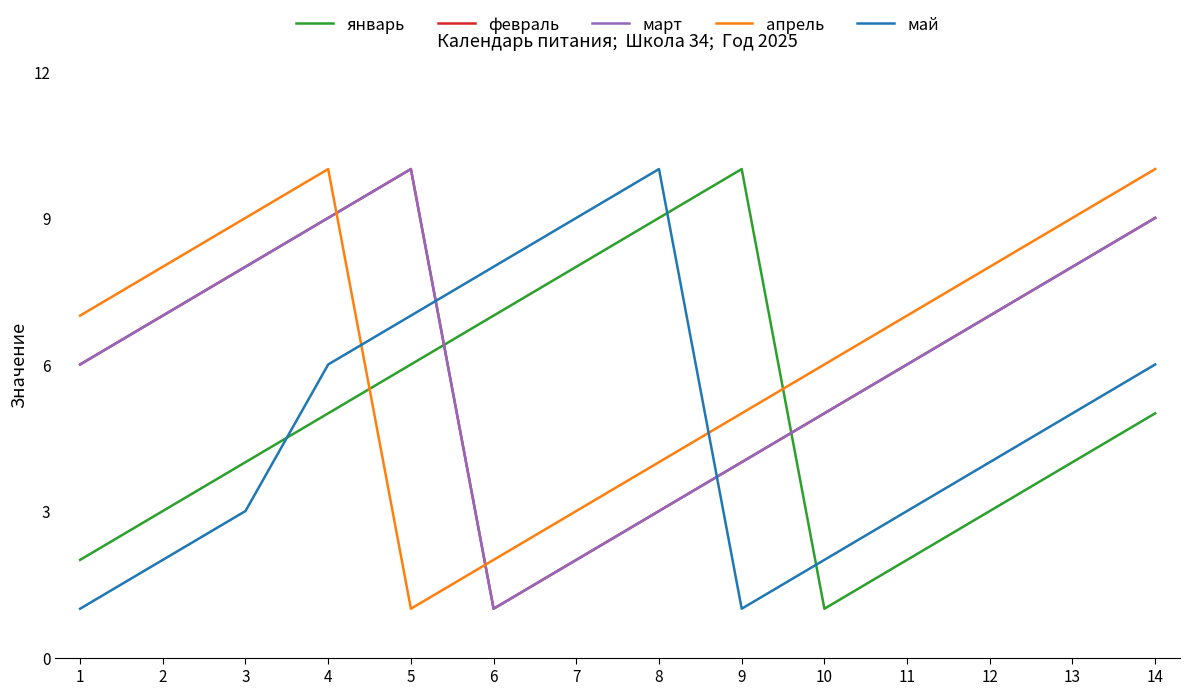

What is the sum of all январь values?

69